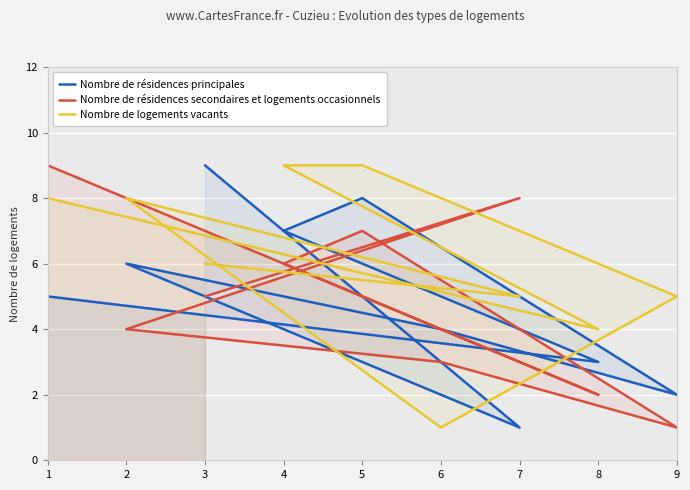

Which label corresponds to the largest value in the chart?

3